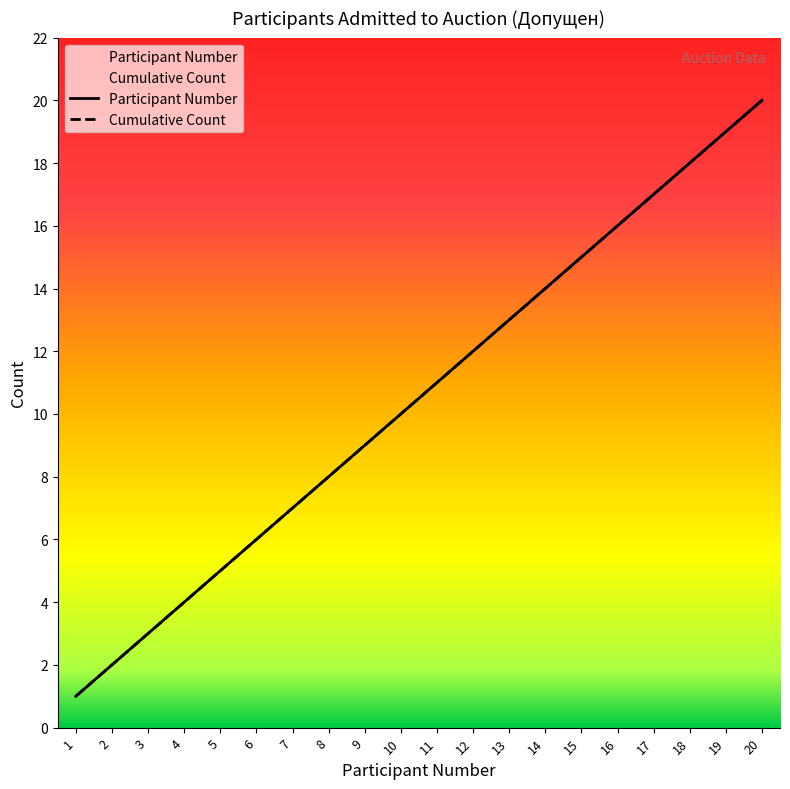

What are all the series names shown in the legend?

Participant Number, Cumulative Count